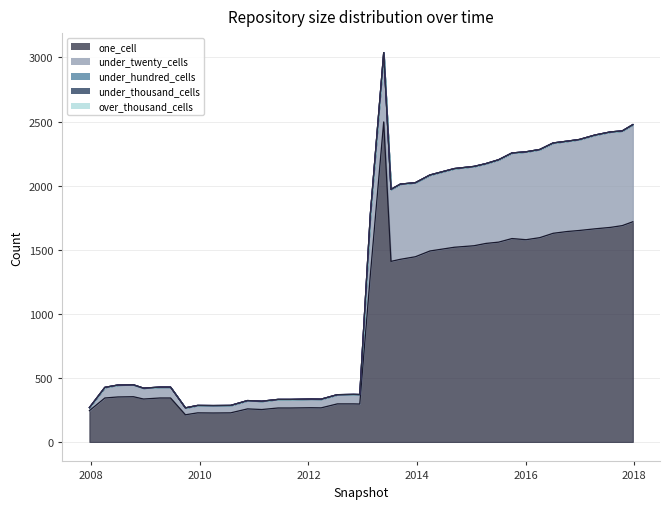

True or false: over_thousand_cells has more than 0 interior local peaks.

False